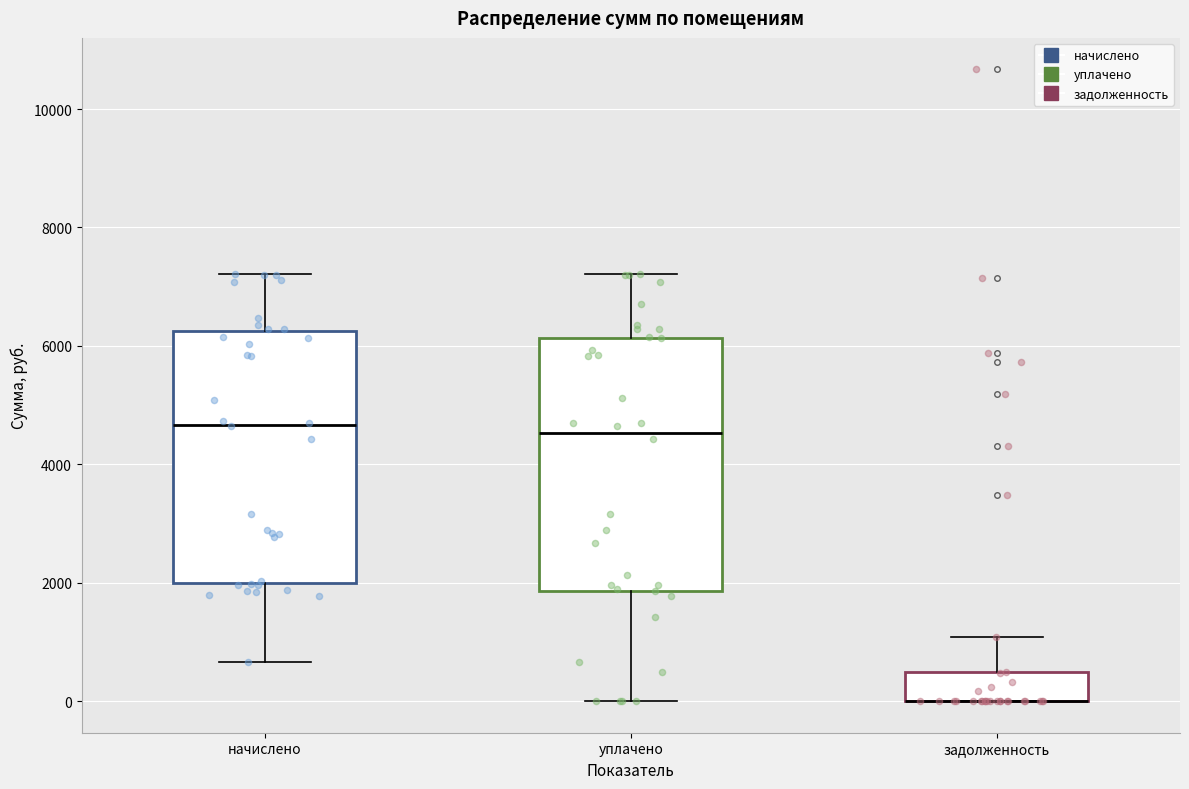

Where does the lower whisker of the box for начислено end on the y-axis? The values are not printed on the chart, so give them approximately, as read against the axis.

600